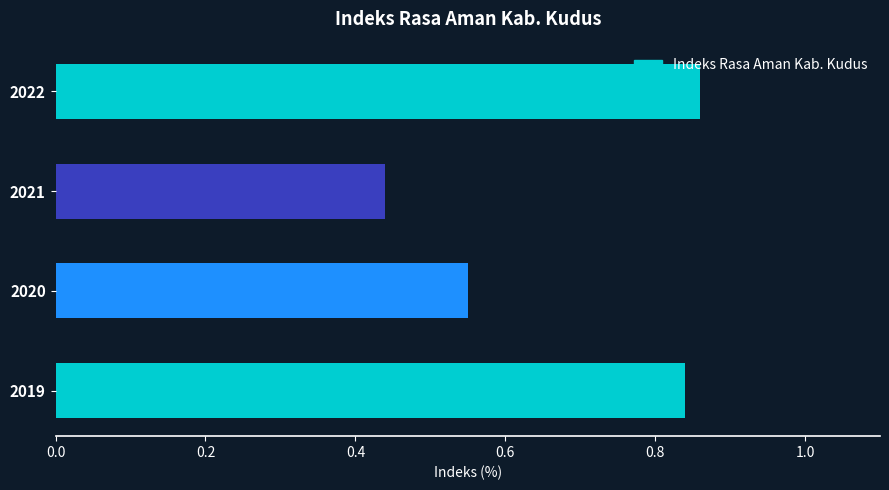

What is the change in value from 2020 to 2022?

+0.3